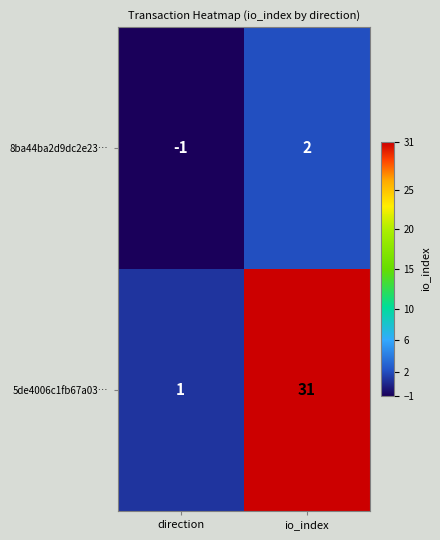

Which series has the widest spread of values?

5de4006c1fb67a03…